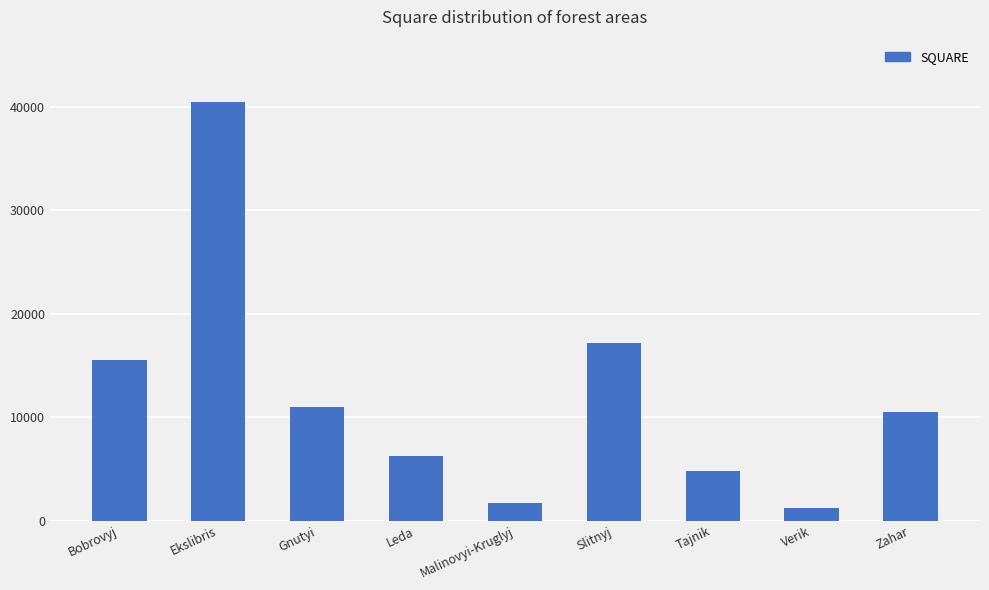

What is the value of the 1st bar from the left?

15525.0